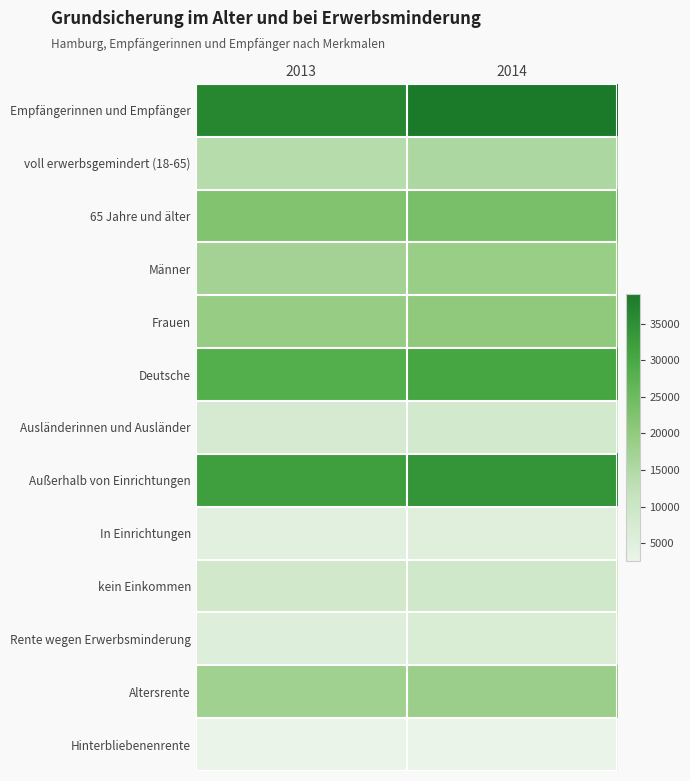

Reading left to right, transcribe all the data shown in this chart.

Empfängerinnen und Empfänger: 2013=36362	2014=39023
voll erwerbsgemindert (18-65): 2013=14052	2014=15615
65 Jahre und älter: 2013=22310	2014=23408
Männer: 2013=17127	2014=18693
Frauen: 2013=19235	2014=20330
Deutsche: 2013=28575	2014=30583
Ausländerinnen und Ausländer: 2013=7787	2014=8440
Außerhalb von Einrichtungen: 2013=31837	2014=33959
In Einrichtungen: 2013=4525	2014=5064
kein Einkommen: 2013=8734	2014=9027
Rente wegen Erwerbsminderung: 2013=5669	2014=6804
Altersrente: 2013=17485	2014=18466
Hinterbliebenenrente: 2013=2619	2014=2684